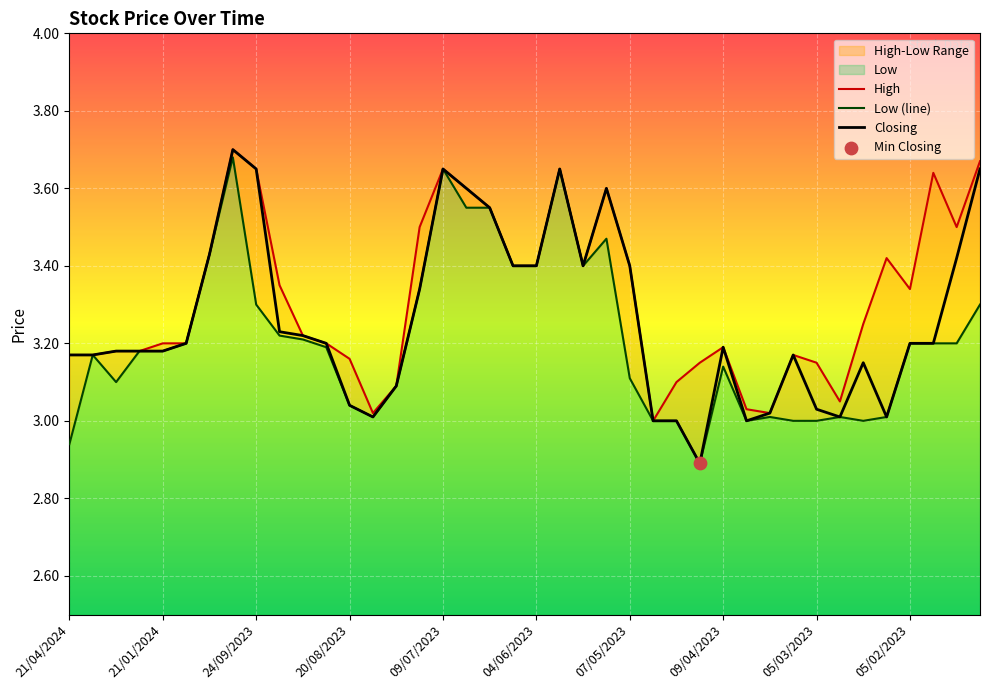

Which series has the largest total across all categories?

High